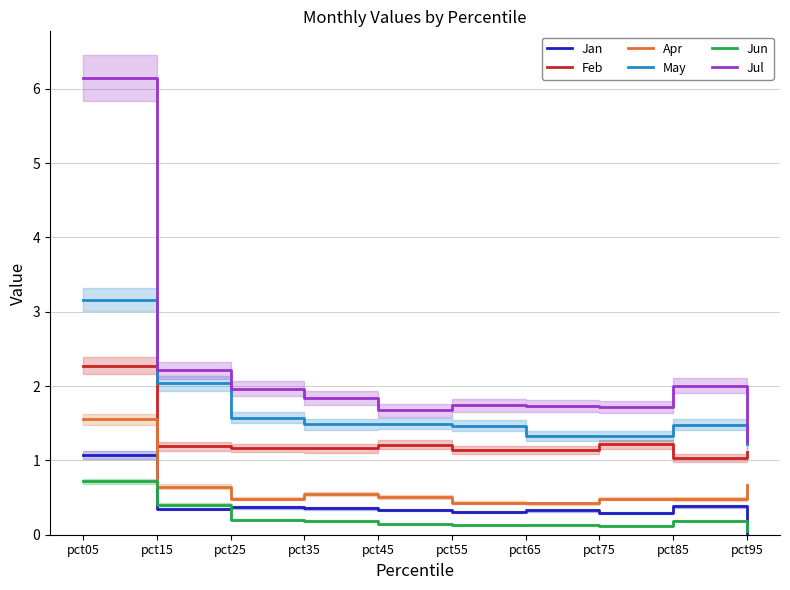

Reading right to left, list all the values displayed in this chart.

Jan: 0.0	0.4	0.3	0.3	0.3	0.3	0.4	0.4	0.3	1.1
Feb: 1.1	1.0	1.2	1.1	1.1	1.2	1.2	1.2	1.2	2.3
Apr: 0.7	0.5	0.5	0.4	0.4	0.5	0.5	0.5	0.6	1.6
May: 1.2	1.5	1.3	1.3	1.5	1.5	1.5	1.6	2.0	3.2
Jun: 0.0	0.2	0.1	0.1	0.1	0.1	0.2	0.2	0.4	0.7
Jul: 1.2	2.0	1.7	1.7	1.7	1.7	1.8	2.0	2.2	6.1